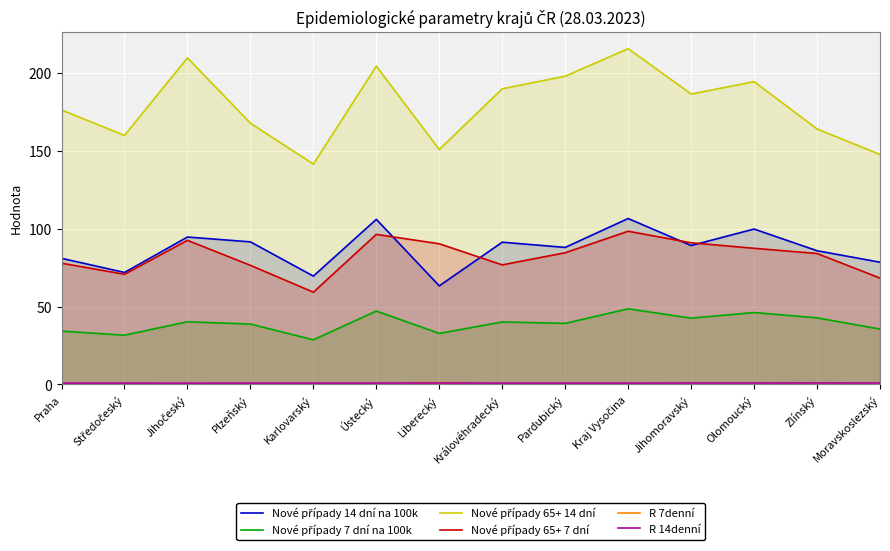

At how many categories does at least one series exceed 70?

14